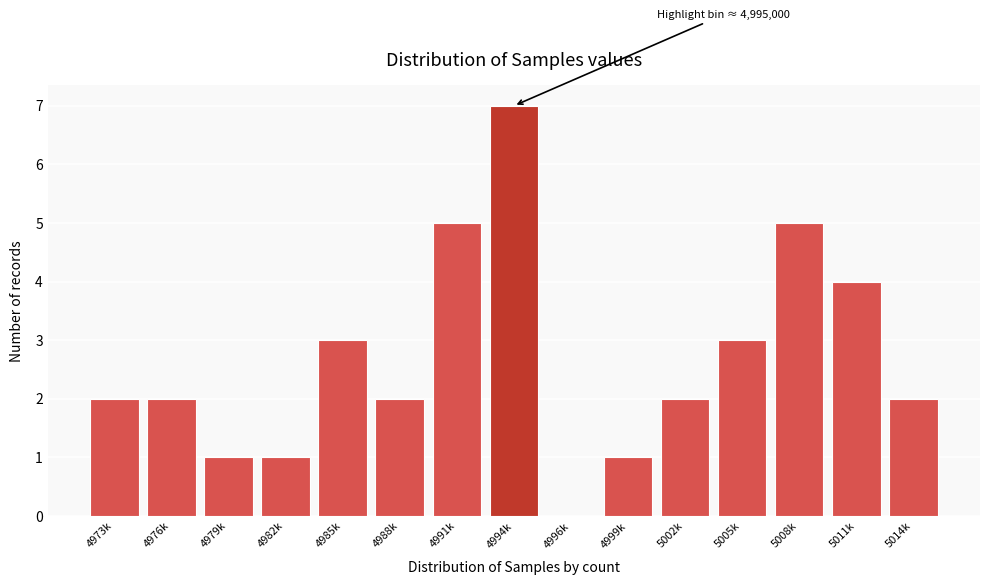

Reading left to right, transcribe all the data shown in this chart.

4973k=2	4976k=2	4979k=1	4982k=1	4985k=3	4988k=2	4991k=5	4994k=7	4996k=0	4999k=1	5002k=2	5005k=3	5008k=5	5011k=4	5014k=2